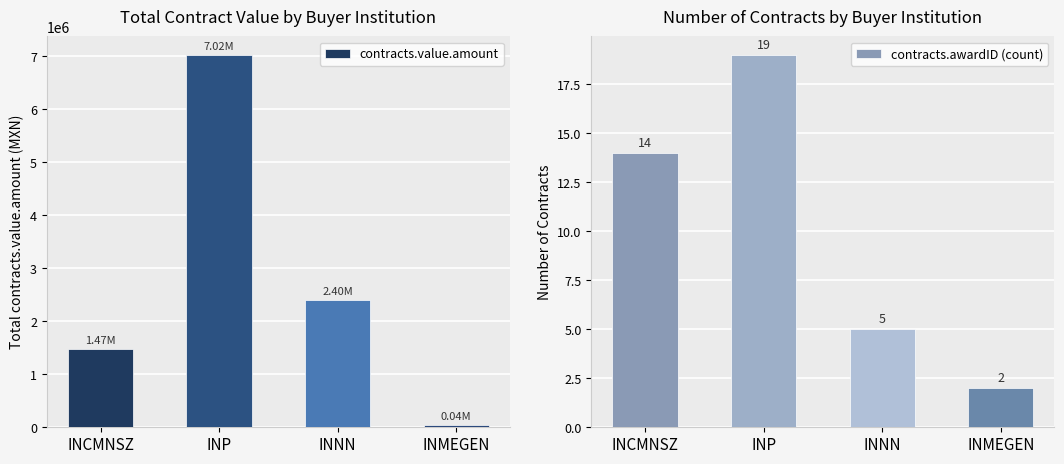

At which label does contracts.value.amount reach its minimum?

INMEGEN